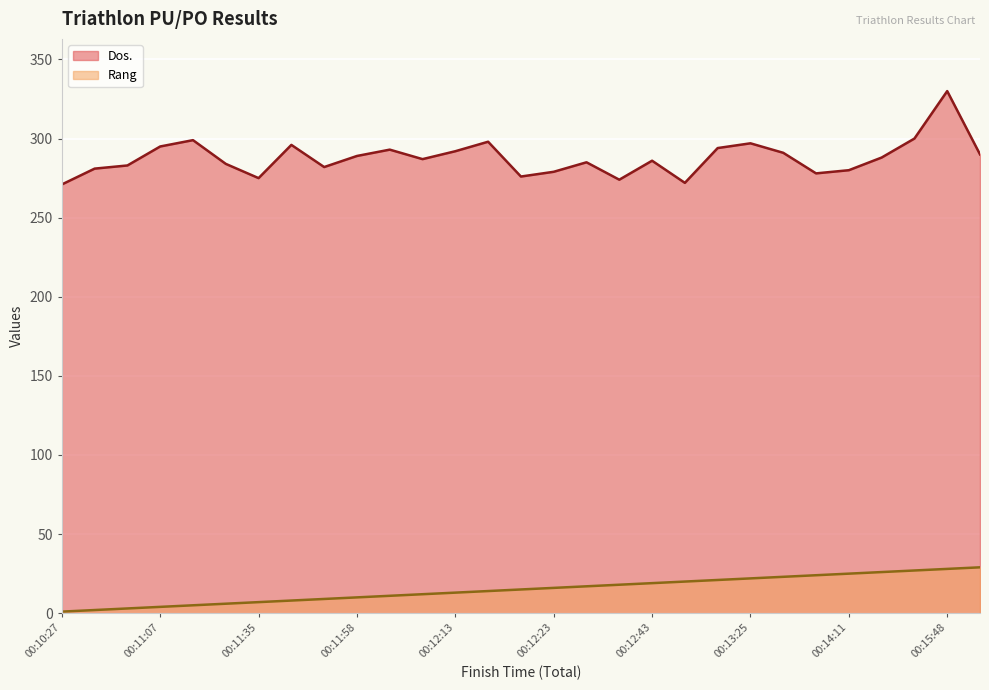

Between 00:10:27 and 00:14:11, which series saw the biggest shift?

Rang